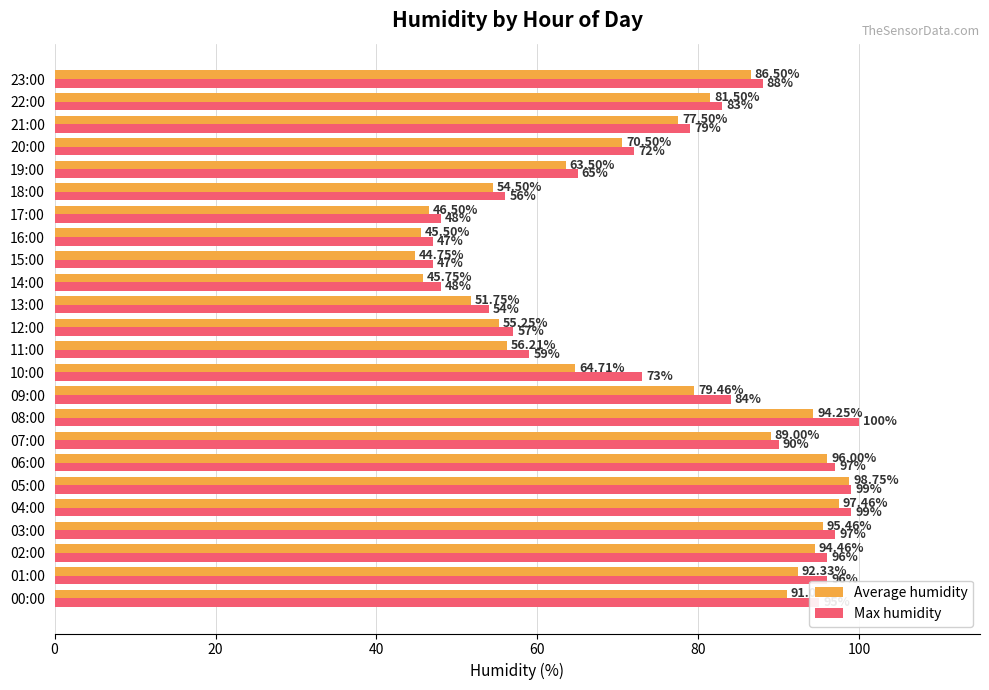

Which series has the largest total across all categories?

Max humidity